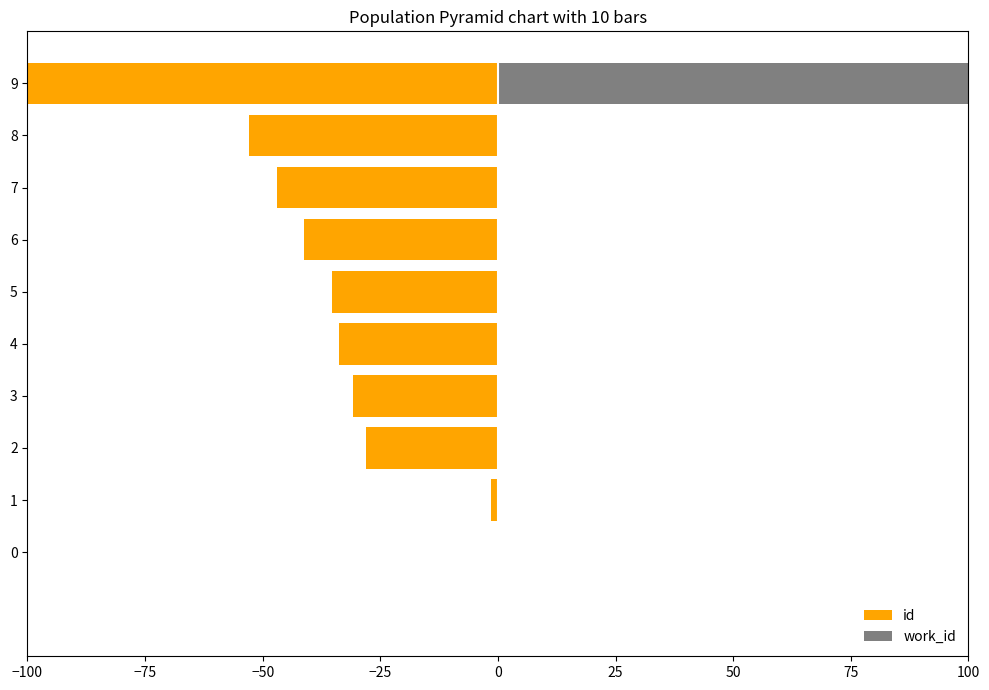

Is it true that id equals -100.0 at 9?

True